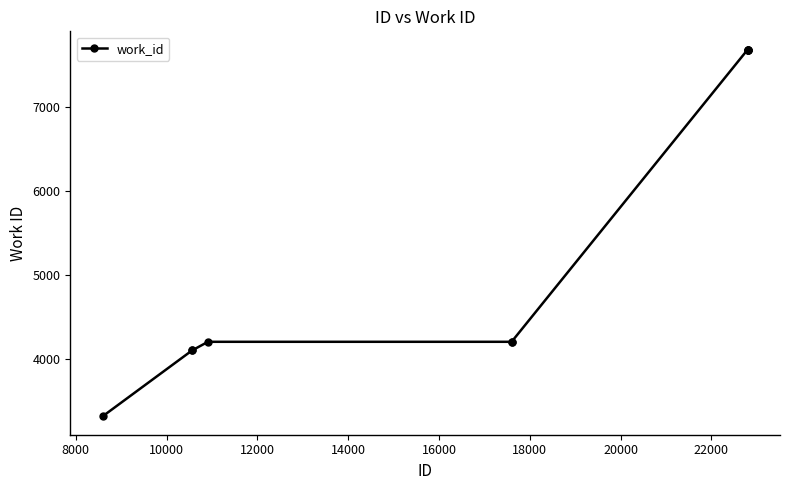

What is the minimum value shown in the chart?

3321